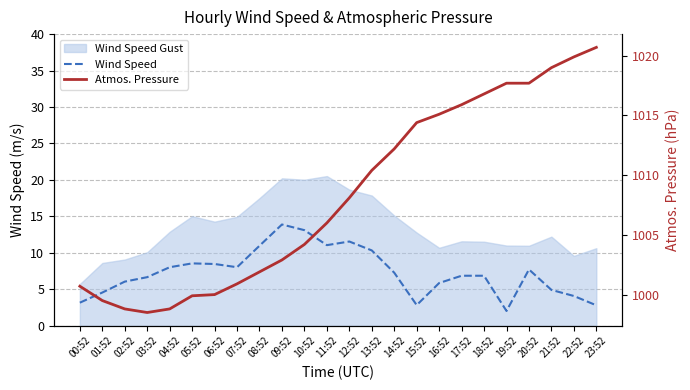

How many lines are shown in the chart?

2